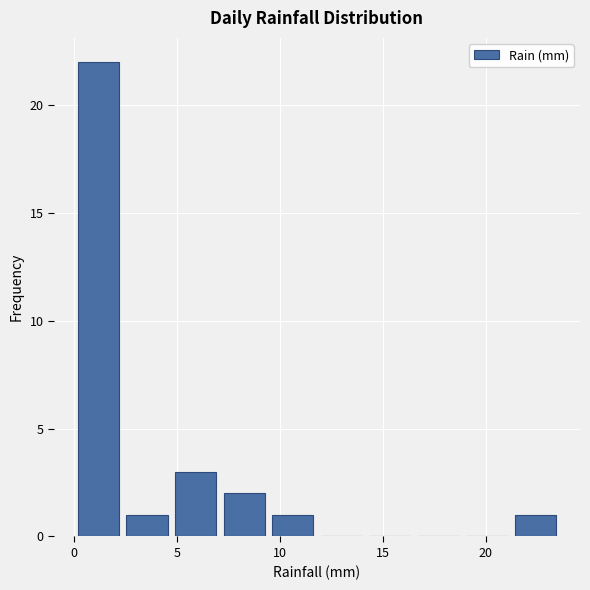

Reading left to right, transcribe this chart: for each bar, give the range it covers on the x-axis and its height. Neither the bar edges nor the heights are printed on the chart, so give them approximately, as read against the axes.

0.0 to 2.5: 22
2.5 to 4.5: 1
4.5 to 7.0: 3
7.0 to 9.5: 2
9.5 to 12.0: 1
12.0 to 14.0: 0
14.0 to 16.5: 0
16.5 to 19.0: 0
19.0 to 21.0: 0
21.0 to 23.5: 1